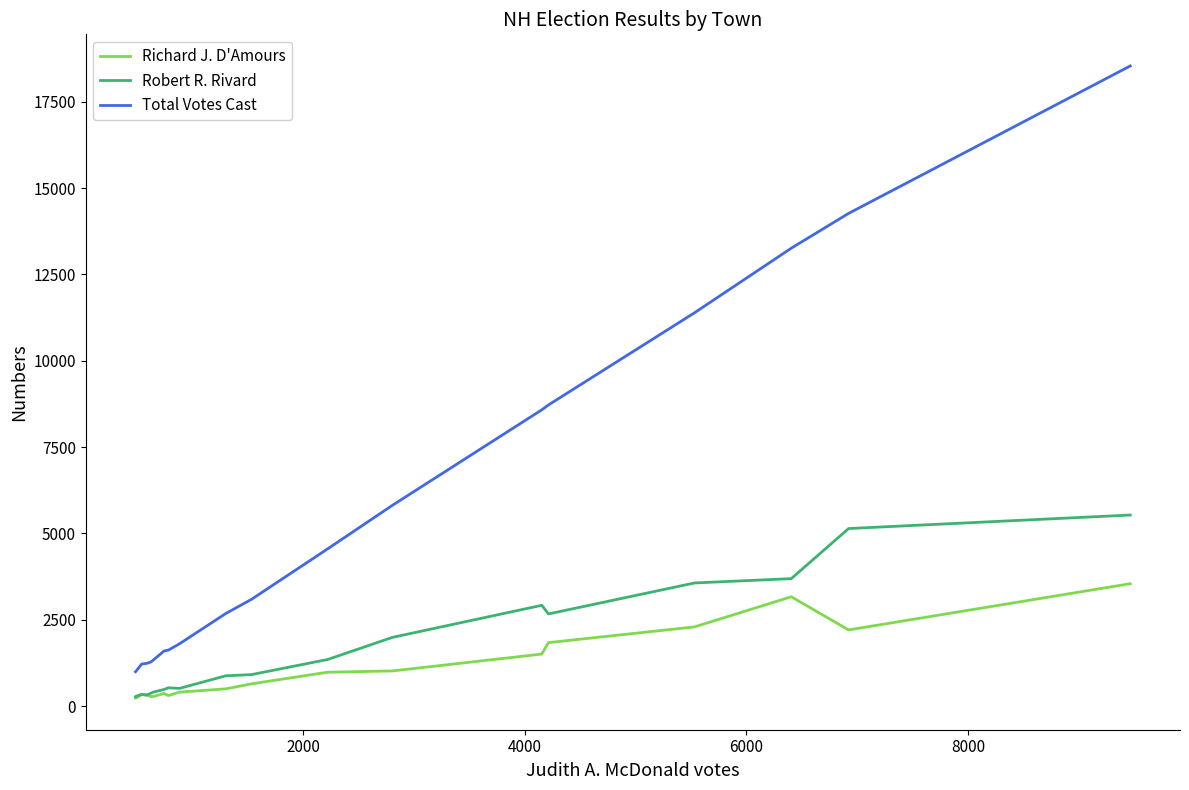

What is the greatest value displayed?

18539